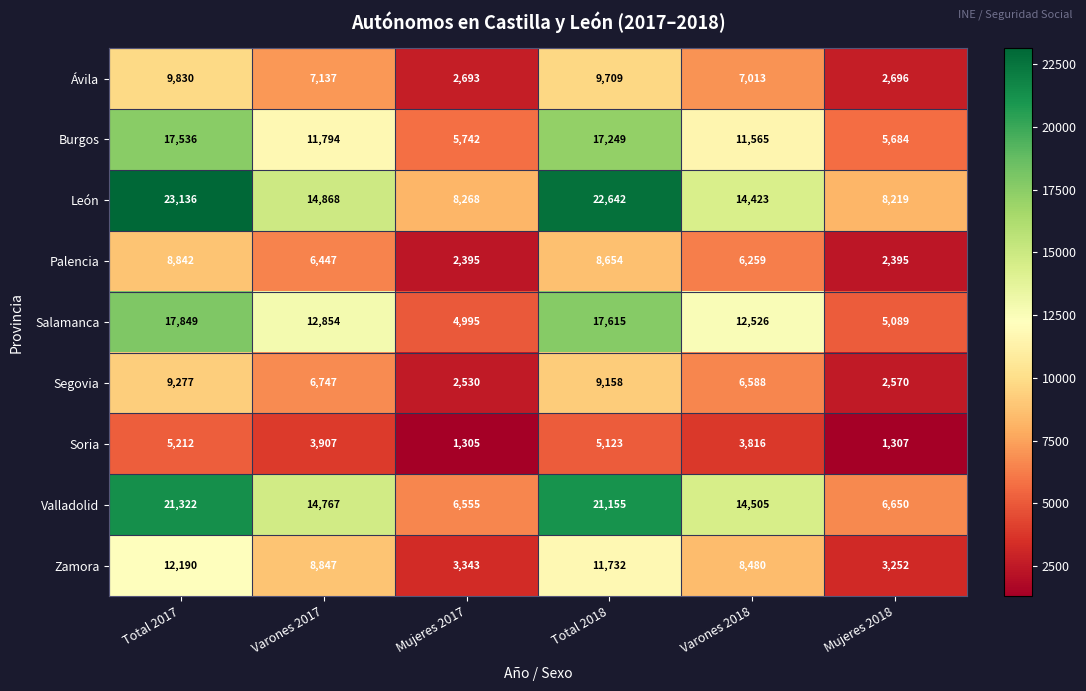

What is the difference between the maximum and second lowest values in the Burgos series?

11794